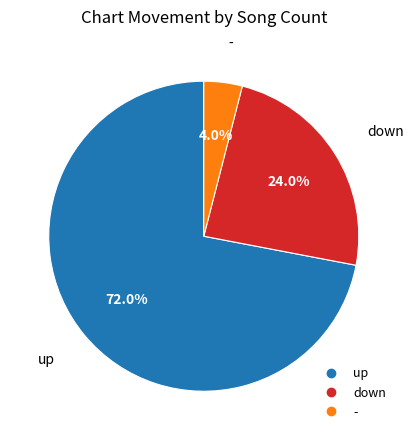

To the nearest percent, what percentage of the pie is up?

72%